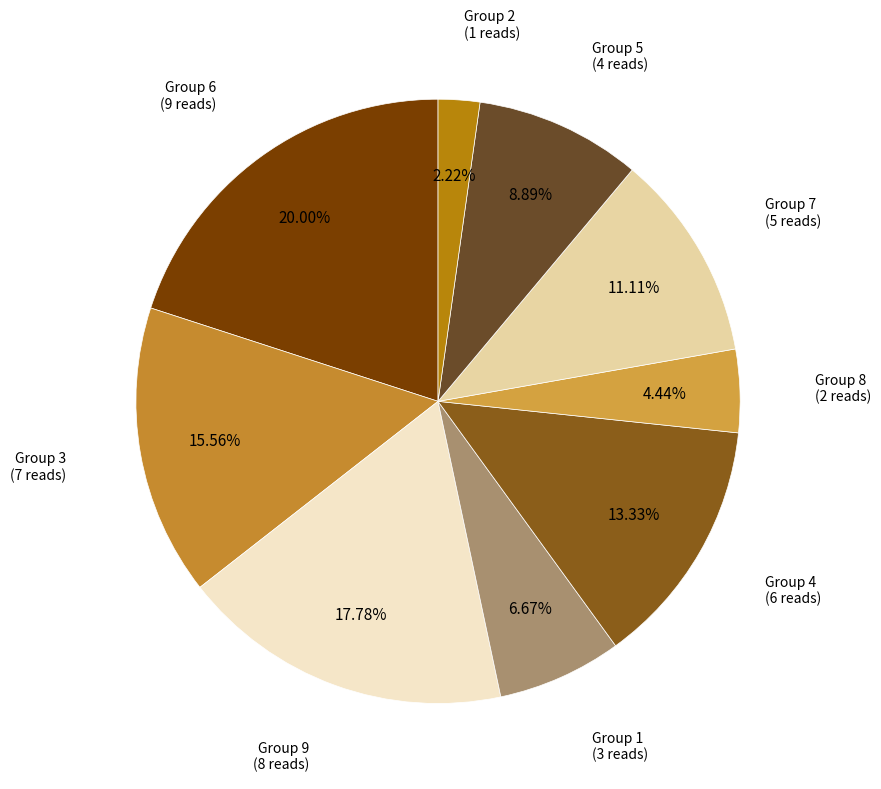

Rank the categories by value from highest to lowest.

Group 6 (9 reads), Group 9 (8 reads), Group 3 (7 reads), Group 4 (6 reads), Group 7 (5 reads), Group 5 (4 reads), Group 1 (3 reads), Group 8 (2 reads), Group 2 (1 reads)